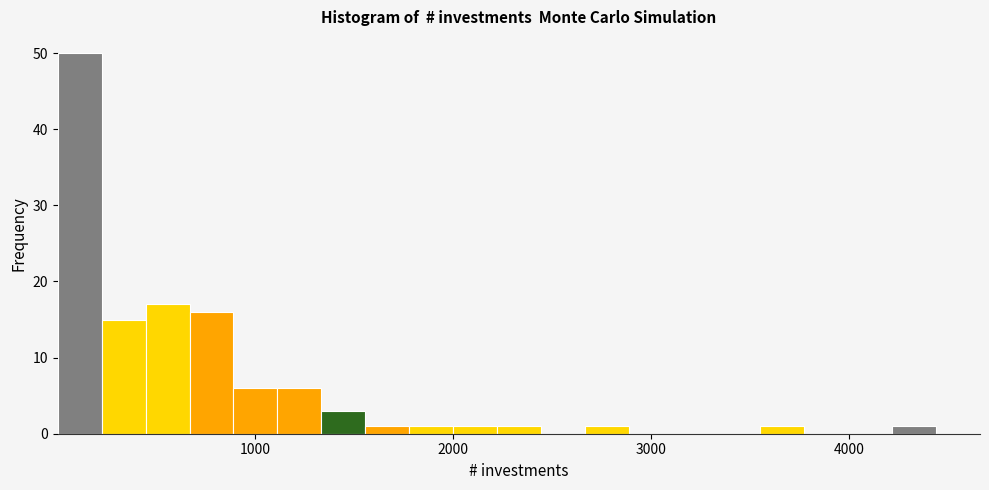

Read against the x-axis, roughly where is the centre of the tallest bar?

100